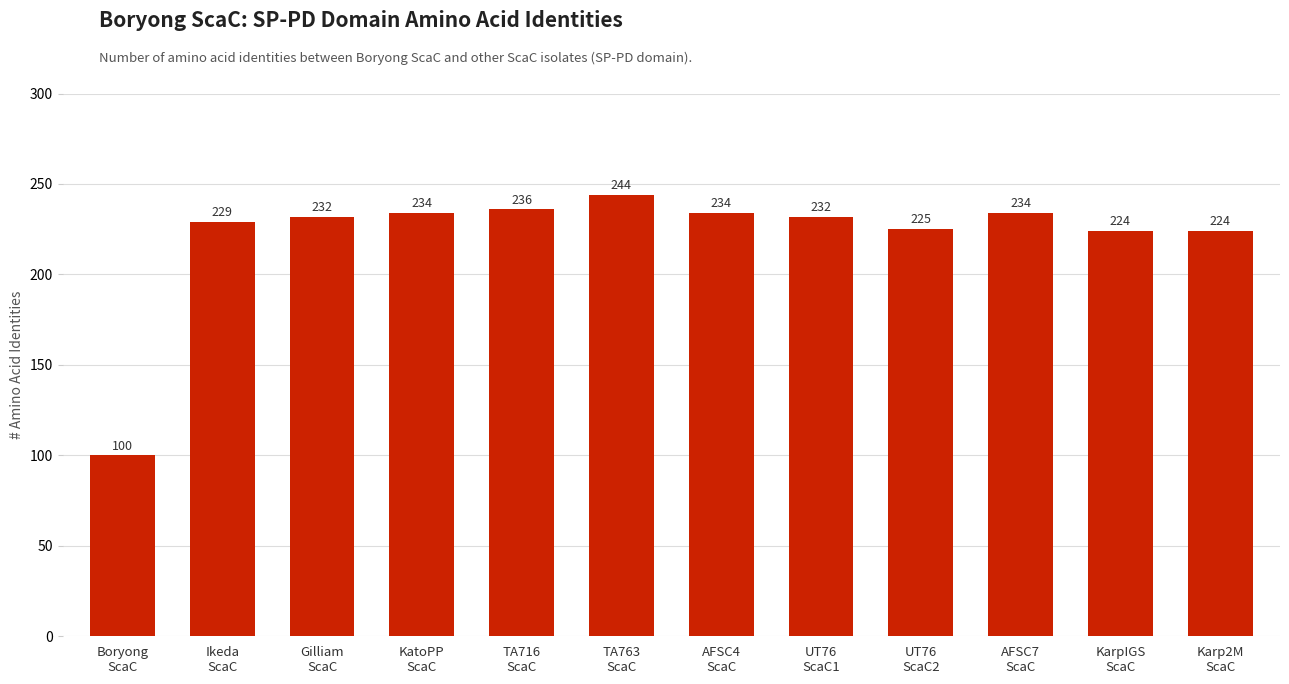

Does the chart contain any negative values?

No